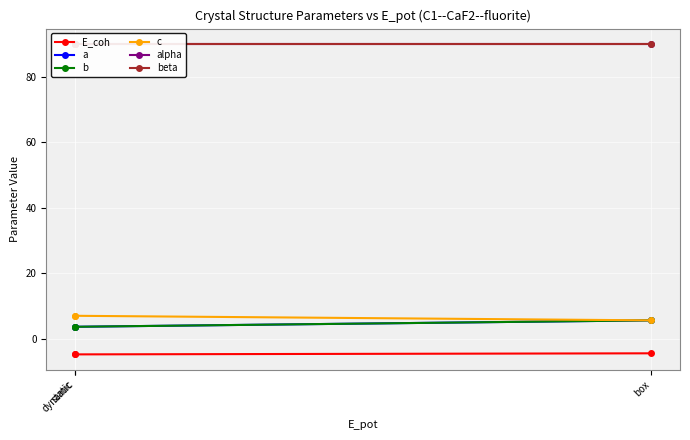

The value of c at dynamic is 2.6. True or false?

False